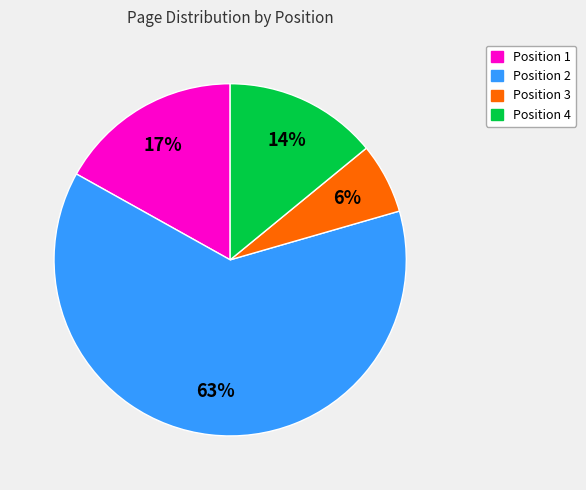

Rank the categories by value from highest to lowest.

Position 2, Position 1, Position 4, Position 3